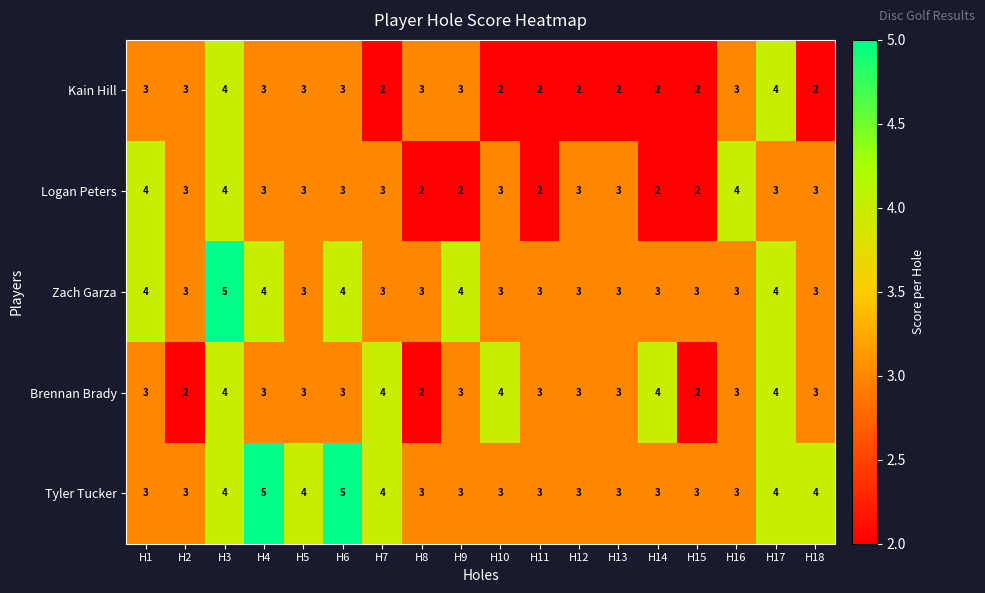

How many series are shown in this chart?

5